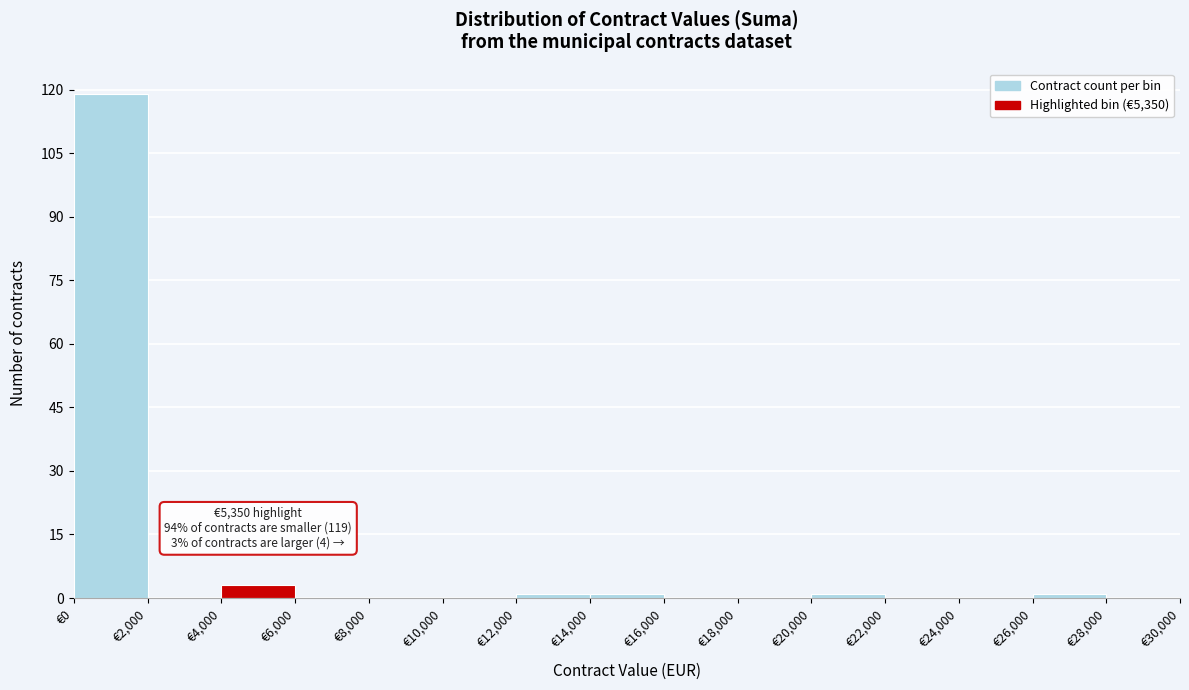

Which range on the x-axis has the tallest bar?

0 to 2000